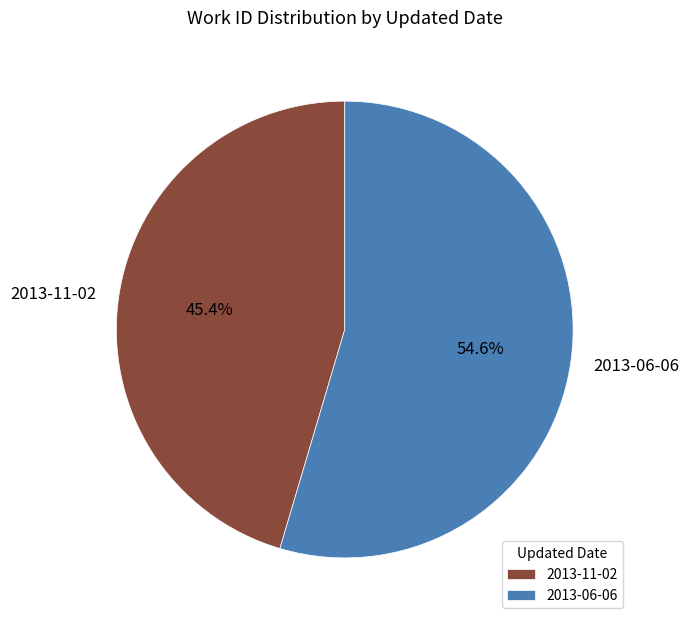

Is the sum of 2013-11-02 and 2013-06-06 greater than half?

Yes